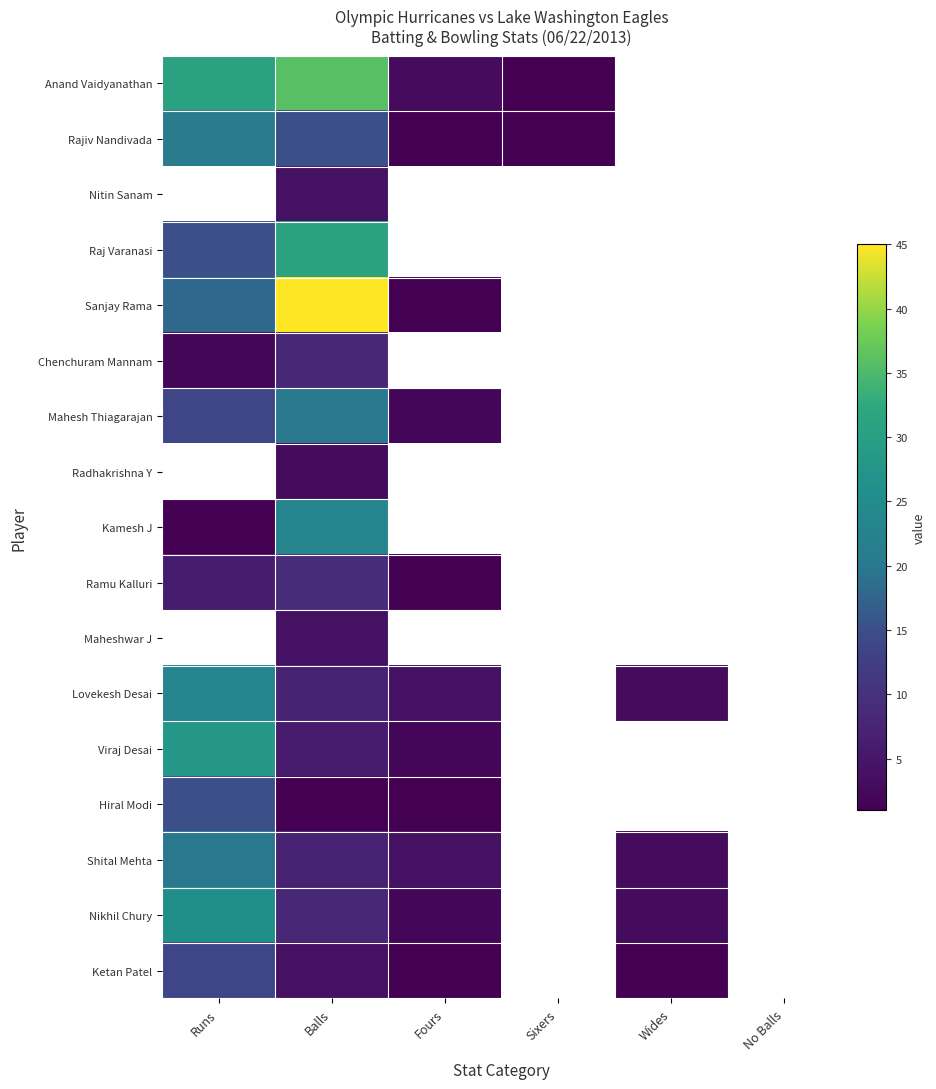

Reading right to left, what are all the values shown in this chart?

Anand Vaidyanathan: No Balls=0	Wides=0	Sixers=1	Fours=3	Balls=36	Runs=31
Rajiv Nandivada: No Balls=0	Wides=0	Sixers=1	Fours=1	Balls=15	Runs=21
Nitin Sanam: No Balls=0	Wides=0	Sixers=0	Fours=0	Balls=4	Runs=0
Raj Varanasi: No Balls=0	Wides=0	Sixers=0	Fours=0	Balls=31	Runs=15
Sanjay Rama: No Balls=0	Wides=0	Sixers=0	Fours=1	Balls=45	Runs=18
Chenchuram Mannam: No Balls=0	Wides=0	Sixers=0	Fours=0	Balls=8	Runs=2
Mahesh Thiagarajan: No Balls=0	Wides=0	Sixers=0	Fours=2	Balls=20	Runs=14
Radhakrishna Y: No Balls=0	Wides=0	Sixers=0	Fours=0	Balls=3	Runs=0
Kamesh J: No Balls=0	Wides=0	Sixers=0	Fours=0	Balls=23	Runs=1
Ramu Kalluri: No Balls=0	Wides=0	Sixers=0	Fours=1	Balls=9	Runs=6
Maheshwar J: No Balls=0	Wides=0	Sixers=0	Fours=0	Balls=4	Runs=0
Lovekesh Desai: No Balls=0	Wides=3	Sixers=0	Fours=4	Balls=7	Runs=23
Viraj Desai: No Balls=0	Wides=0	Sixers=0	Fours=2	Balls=6	Runs=28
Hiral Modi: No Balls=0	Wides=0	Sixers=0	Fours=1	Balls=1	Runs=15
Shital Mehta: No Balls=0	Wides=3	Sixers=0	Fours=4	Balls=7	Runs=20
Nikhil Chury: No Balls=0	Wides=3	Sixers=0	Fours=2	Balls=8	Runs=26
Ketan Patel: No Balls=0	Wides=1	Sixers=0	Fours=1	Balls=4	Runs=14